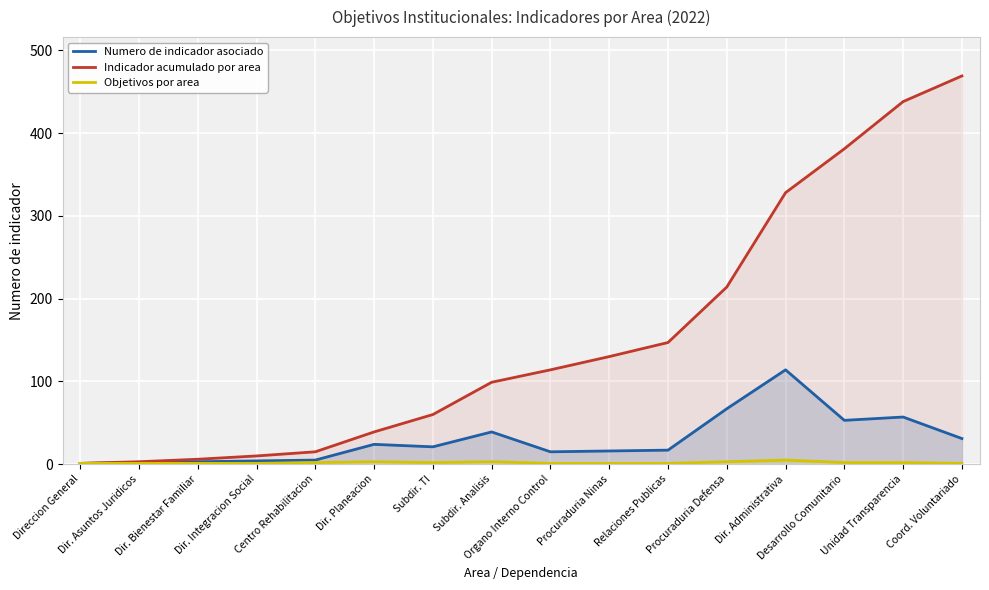

True or false: Objetivos por area has a value of 1 at Relaciones Publicas.

True